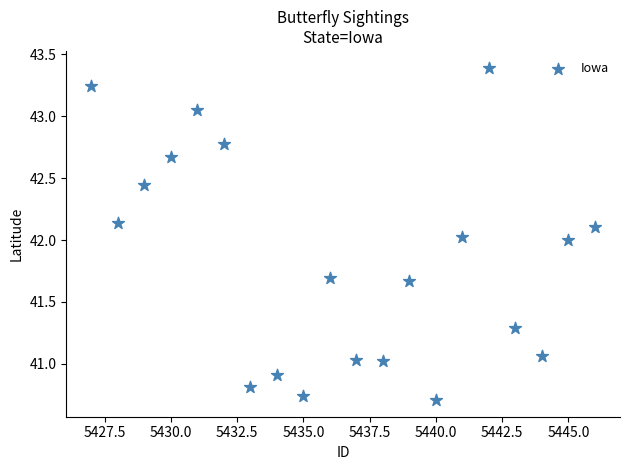

What is the range of Y values (max minus min)?

2.7